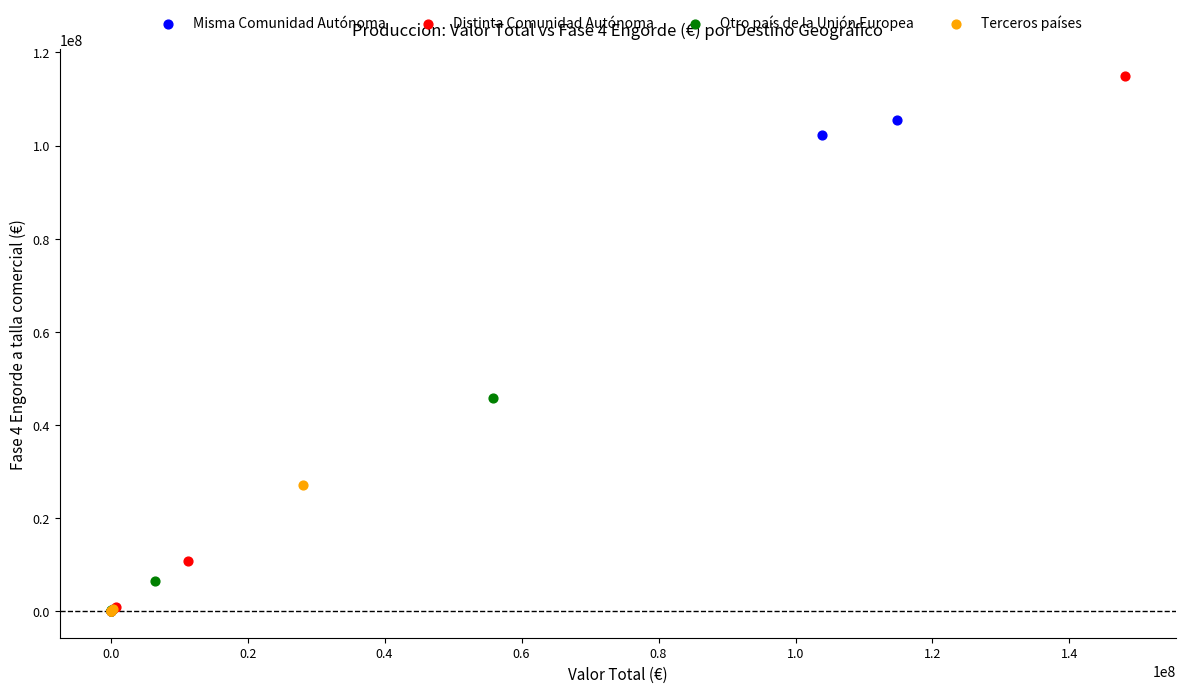

Which series reaches the maximum Y coordinate?

Distinta Comunidad Autónoma